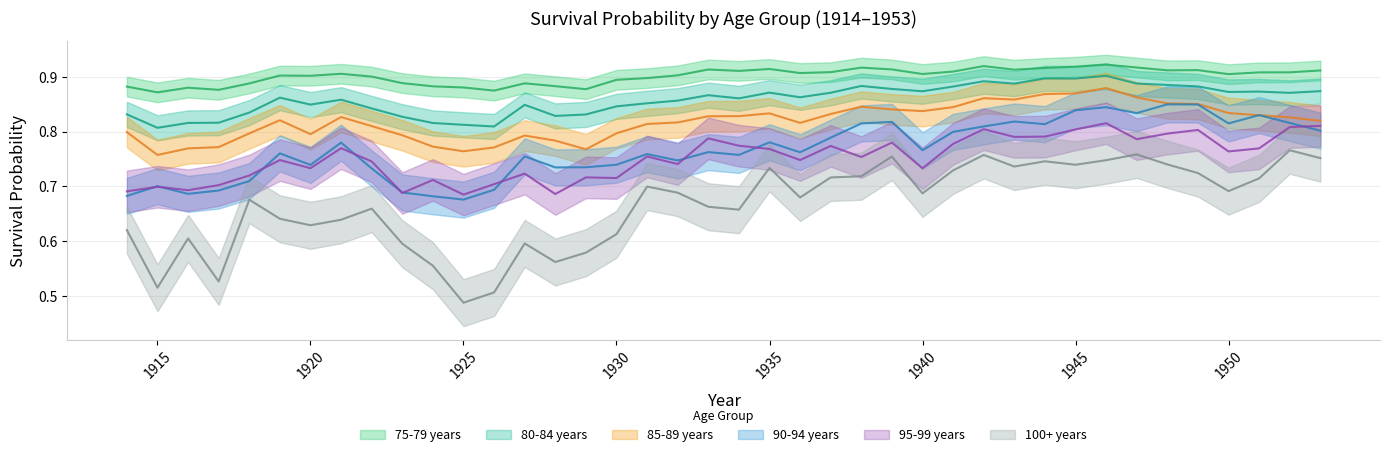

True or false: 100+ years and 95-99 years cross at least once.

False